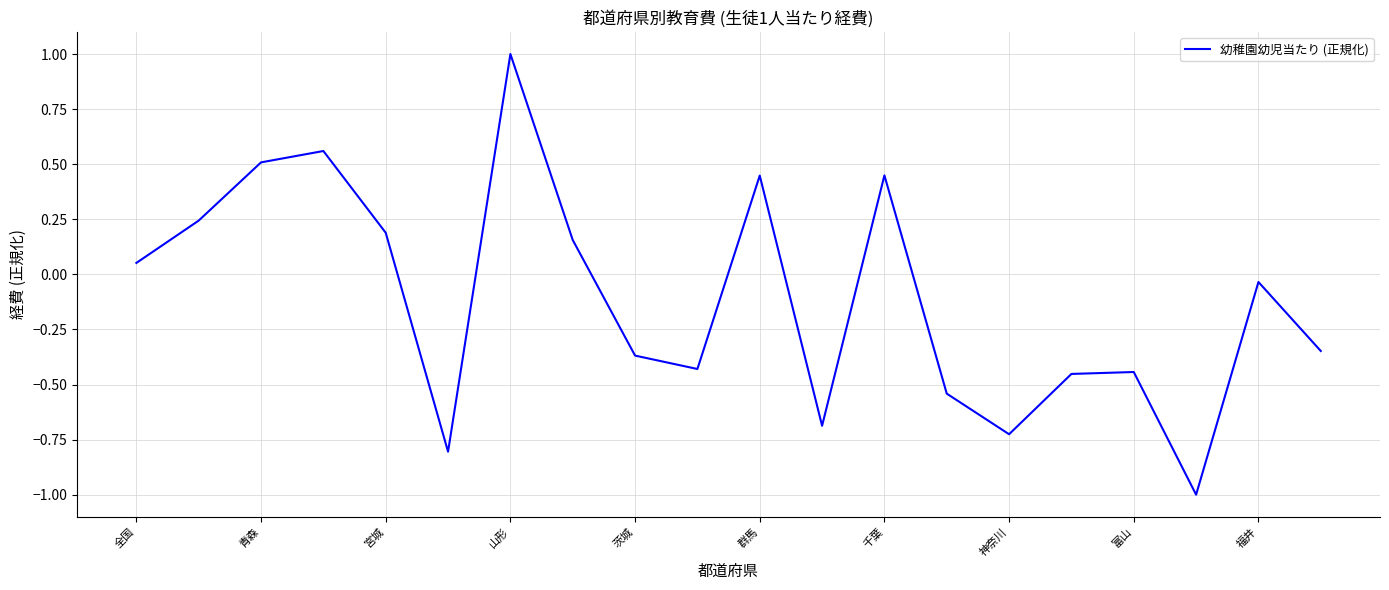

What is the difference between the maximum and minimum values?

2.0